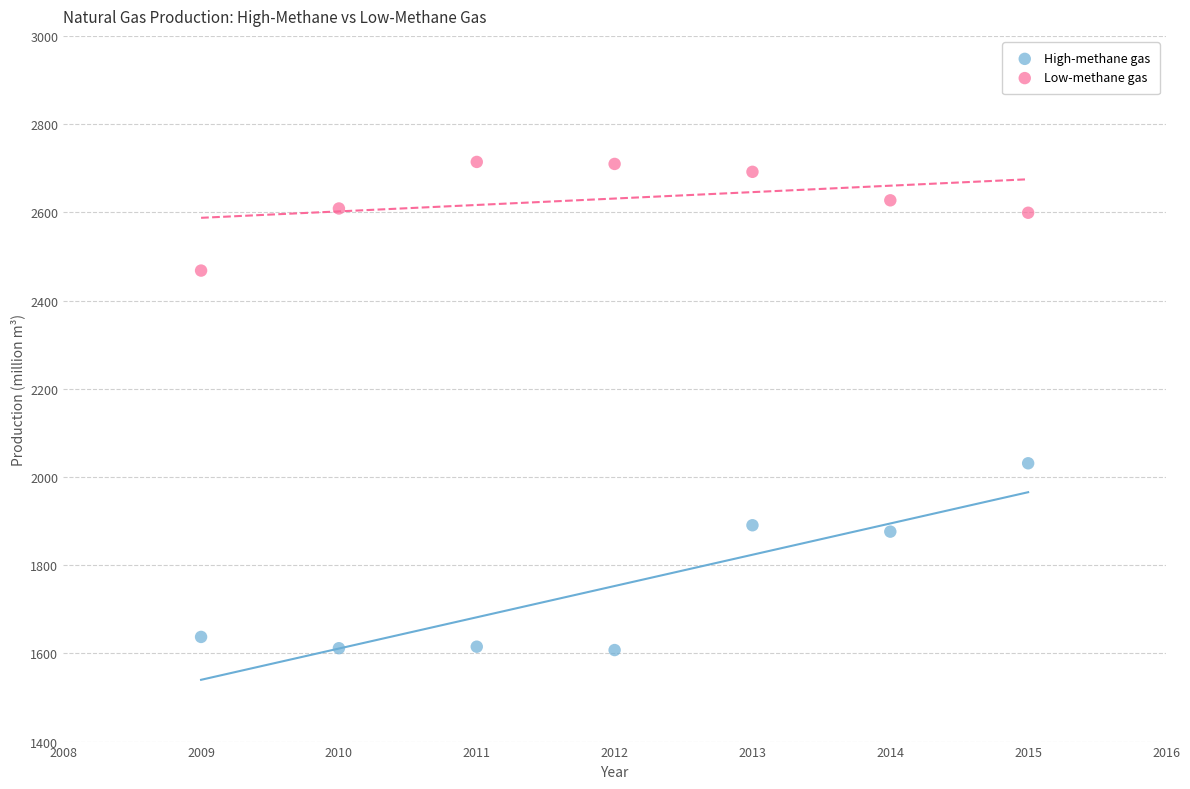

What are all the series names shown in the legend?

High-methane gas, Low-methane gas